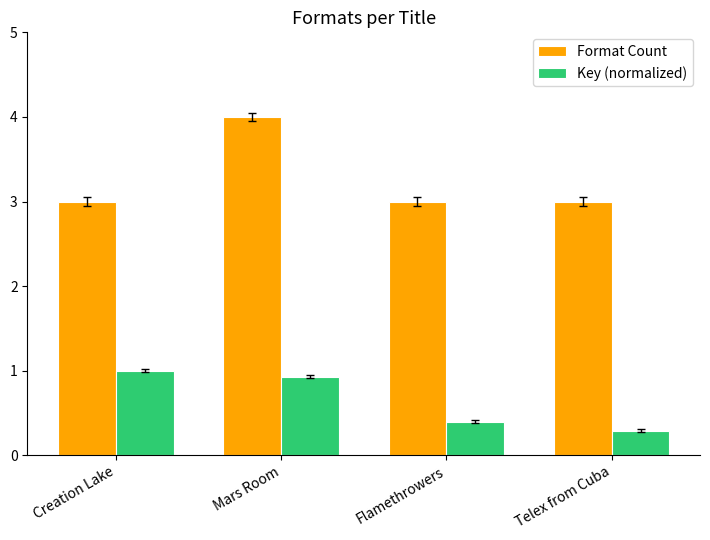

The value of Format Count at Flamethrowers is 1.3. True or false?

False